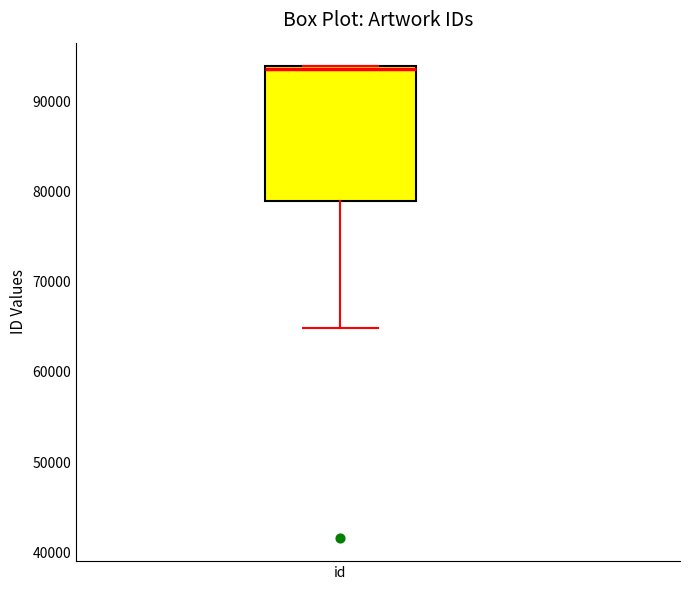

Transcribe this box plot: give where the median line is, the range the box spans, and where the two whiskers end, as read against the y-axis. The values are not printed on the chart, so give them approximately, as read against the axis.

median 94000, box 79000 to 94000, whiskers 65000 to 94000